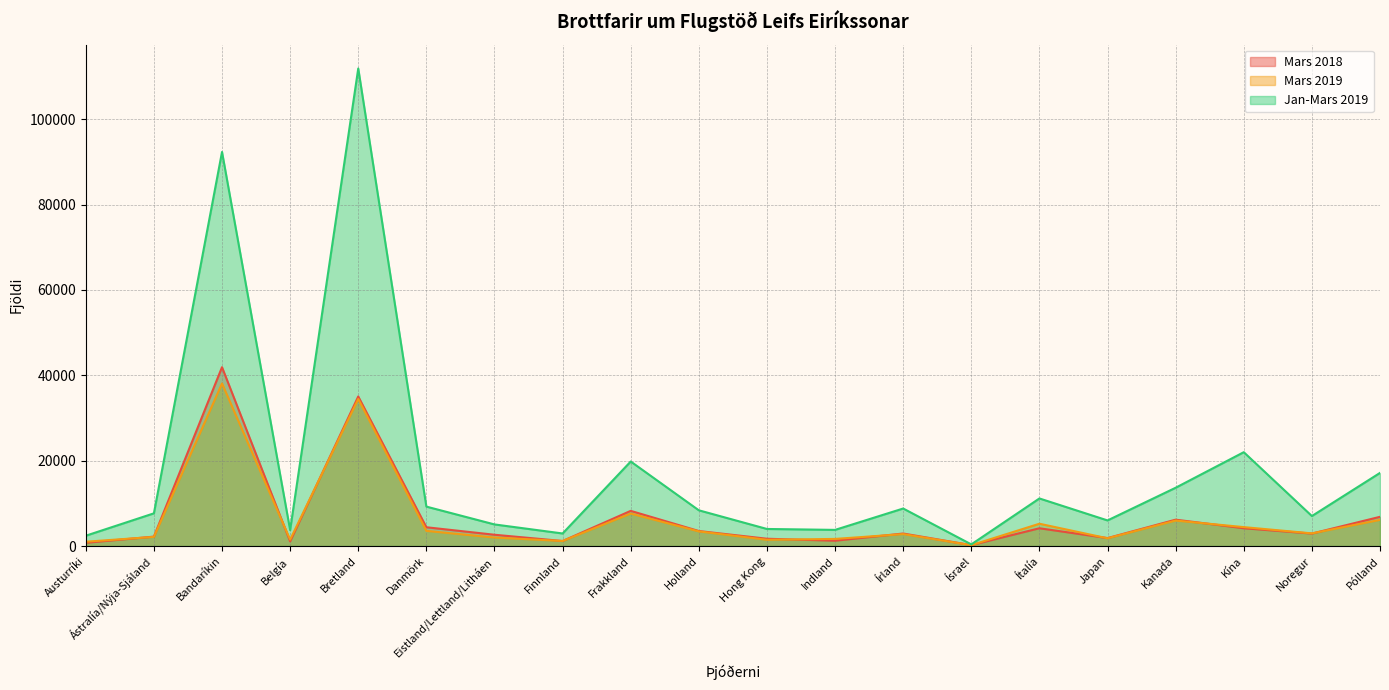

True or false: Jan-Mars 2019 has a value of 5061 at Eistland/Lettland/Litháen.

True